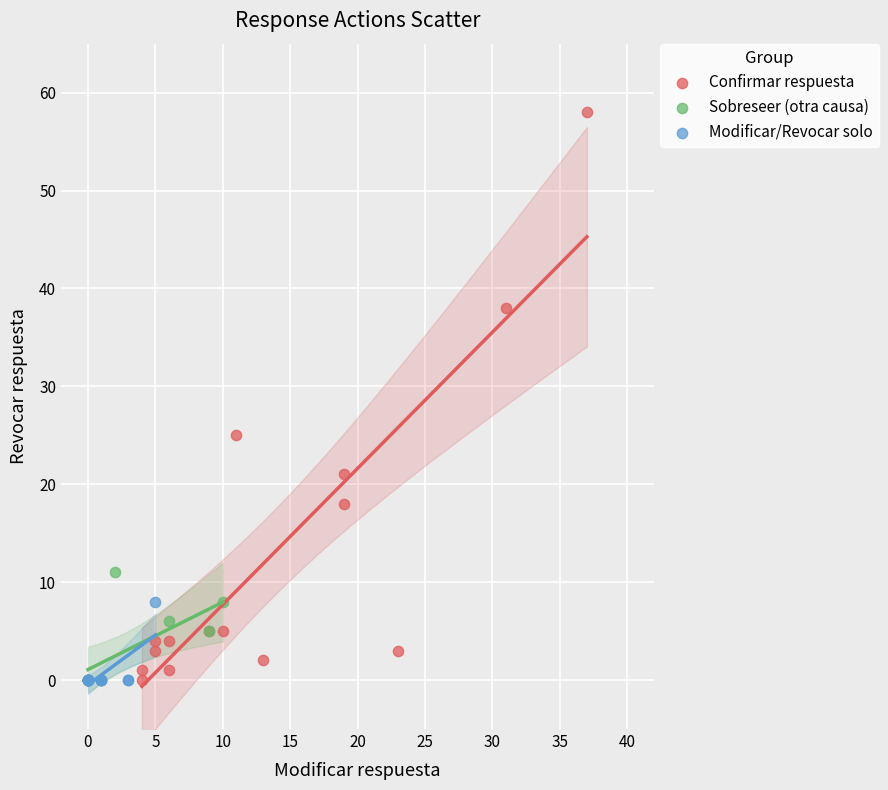

Which series has the widest spread of Y values?

Confirmar respuesta